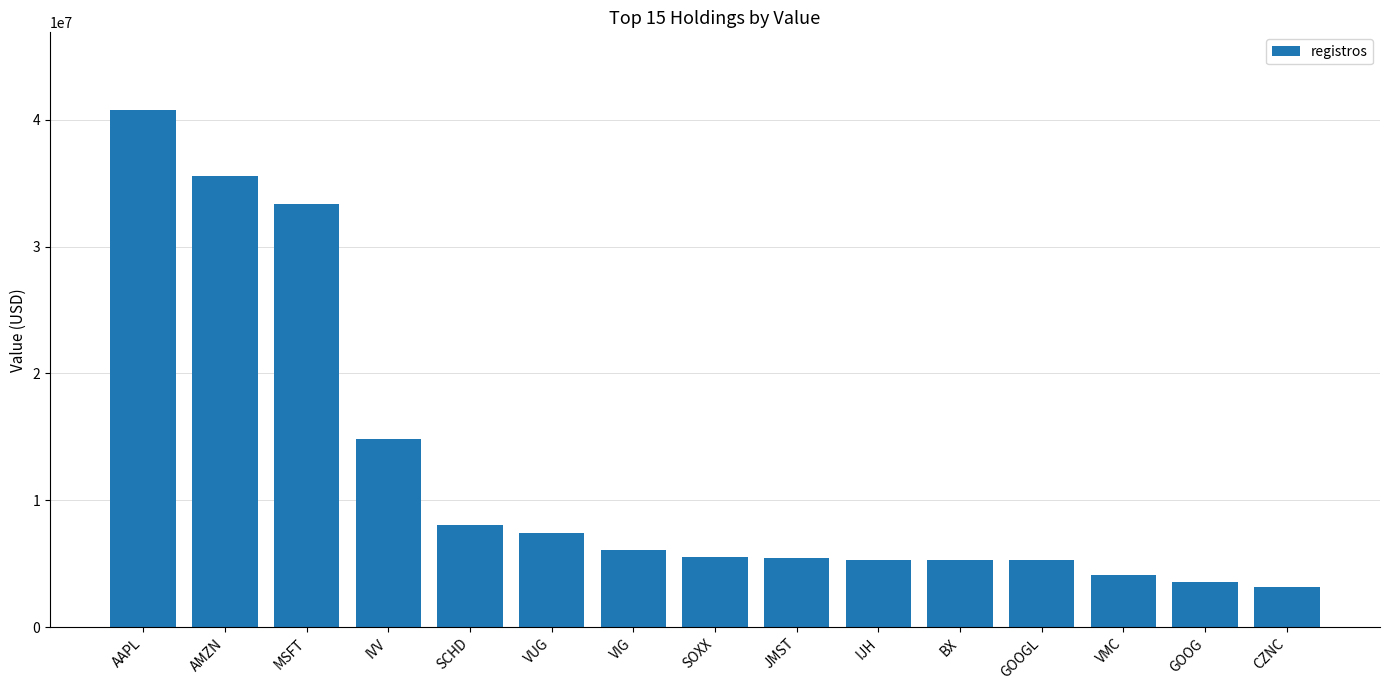

Count the number of categories in the chart.

15